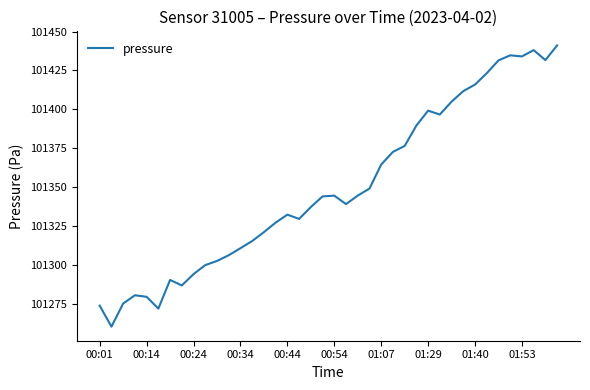

What is the smallest value displayed?

101260.8